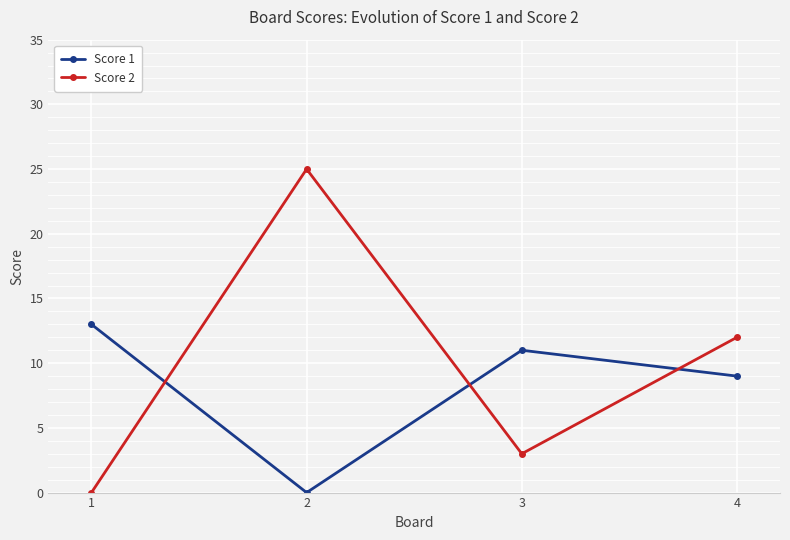

How many times do Score 1 and Score 2 cross each other?

3